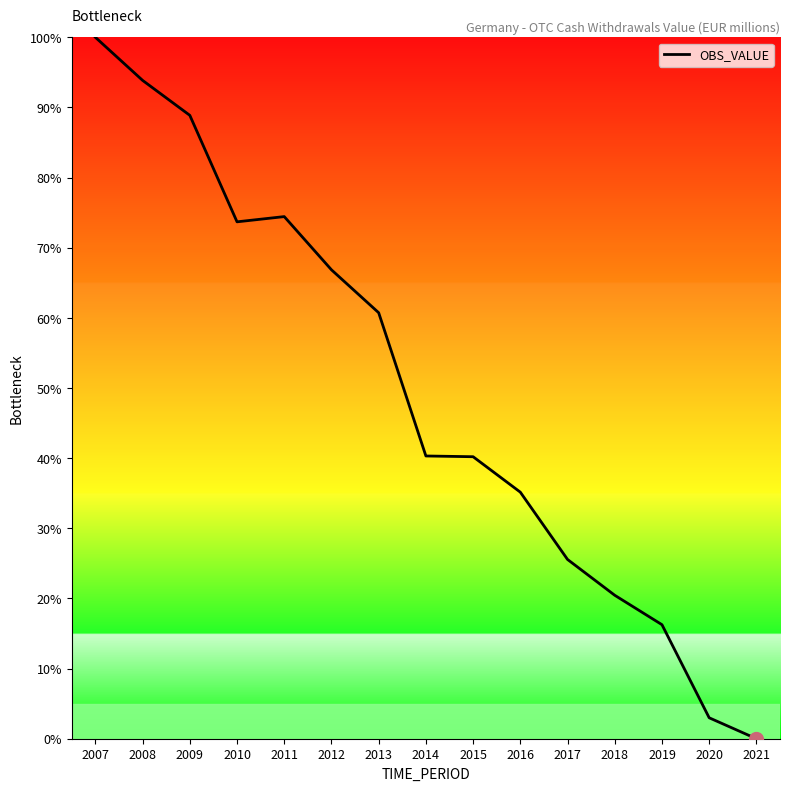

What is the average value?

49.3